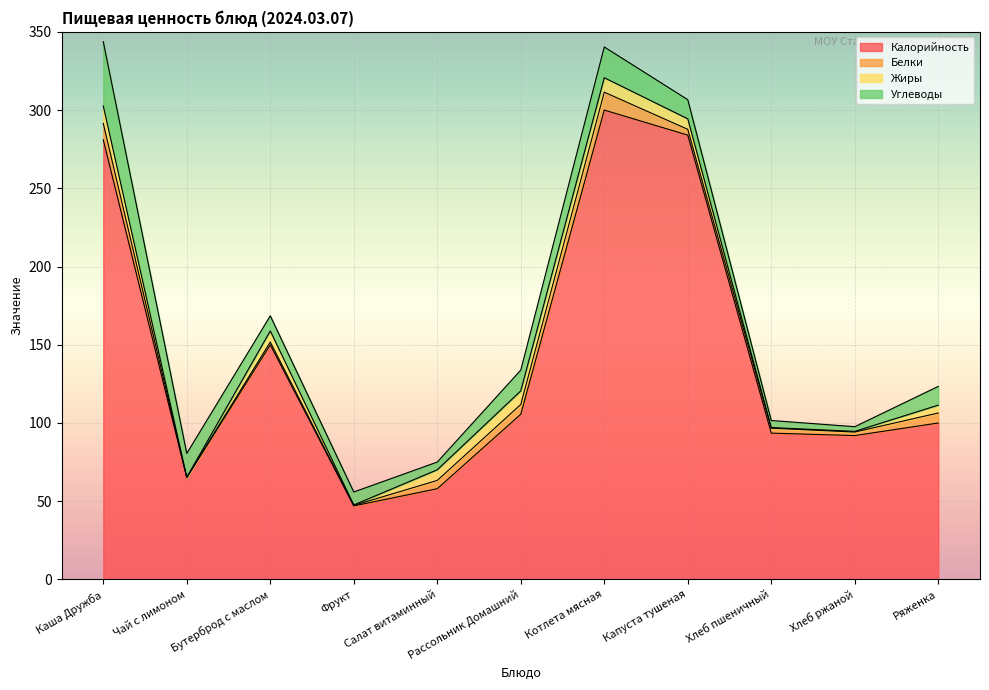

The value of Белки at Ряженка is 9.4. True or false?

False